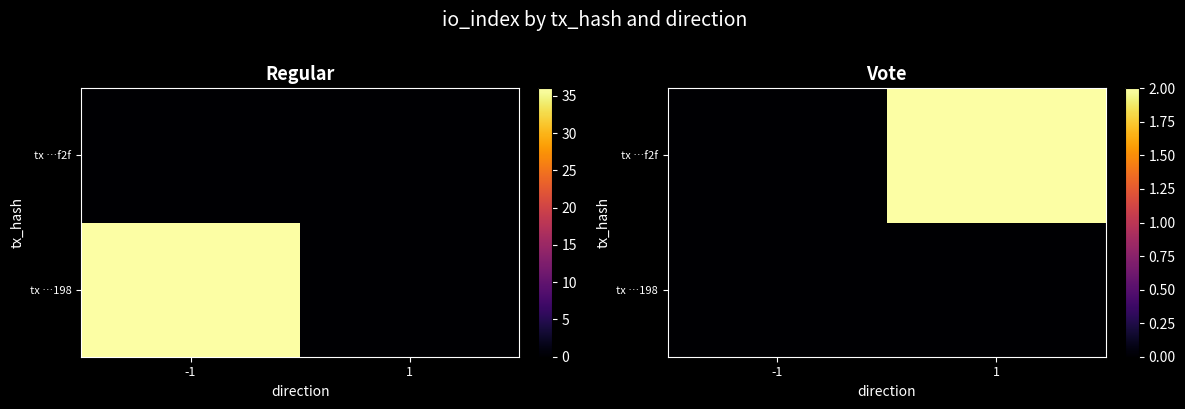

Is it true that tx …198 equals 0 at -1?

True